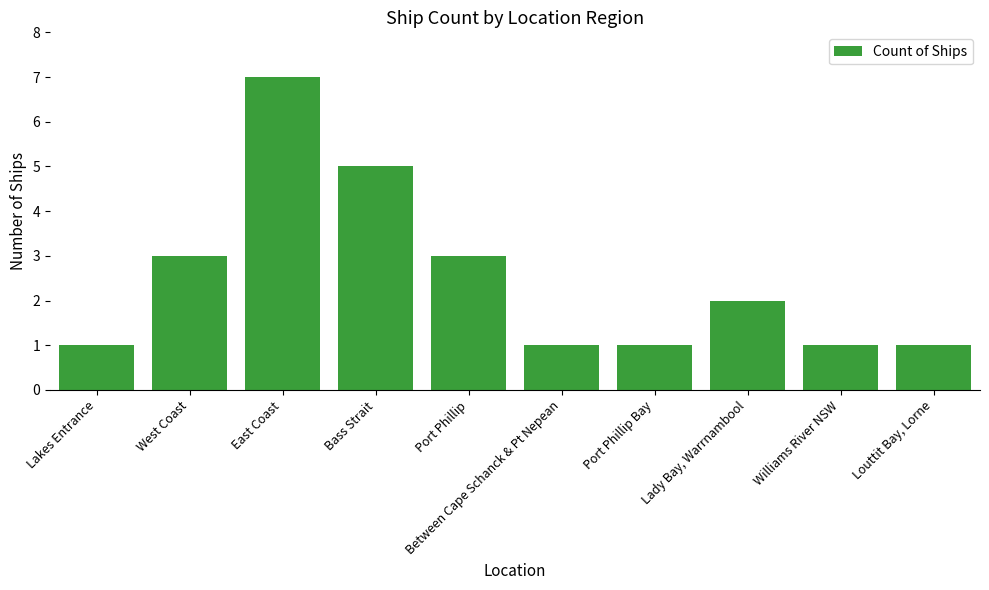

The value at West Coast is 3. True or false?

True